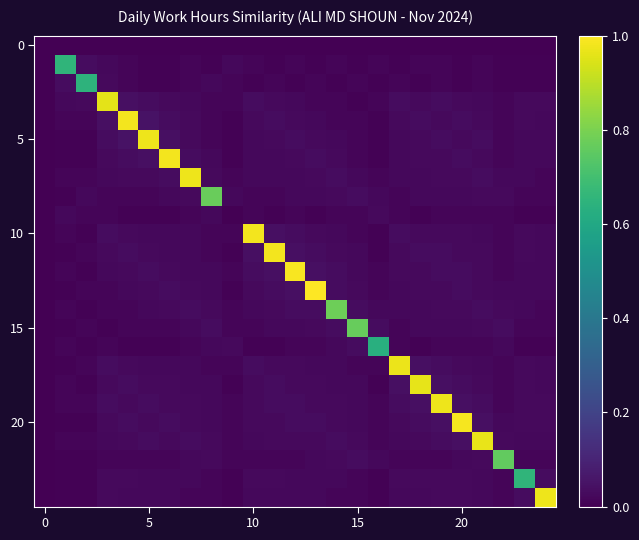

What is the maximum value shown in the chart?

1.0